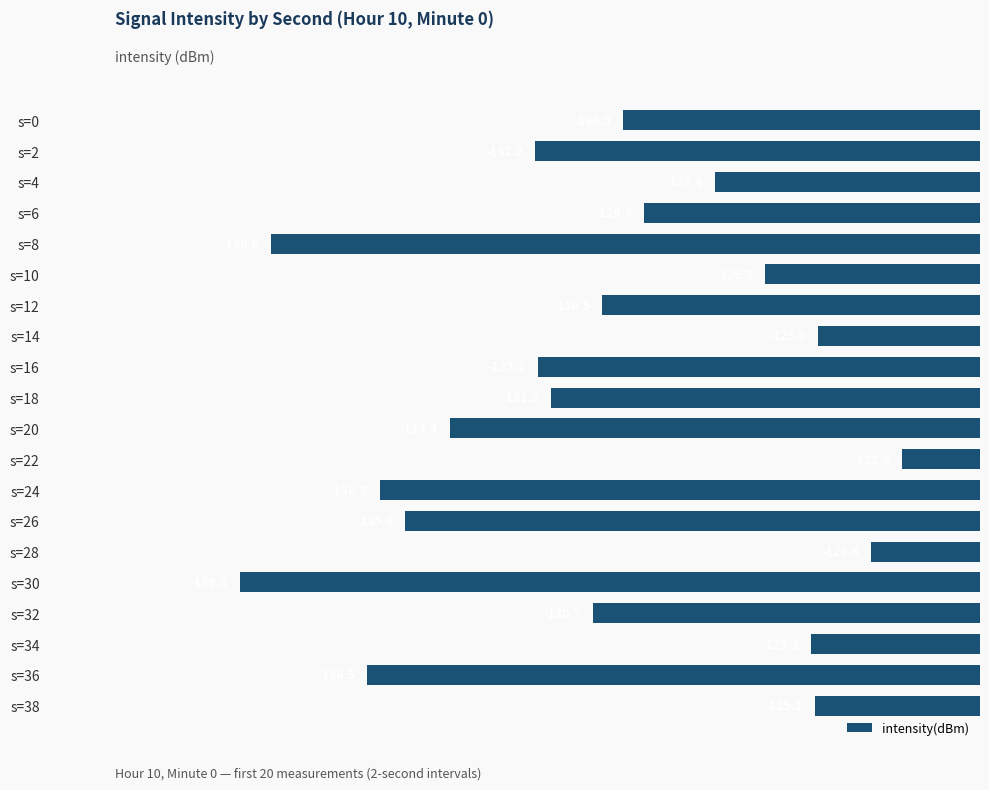

What is the difference between the maximum and minimum values?

17.0